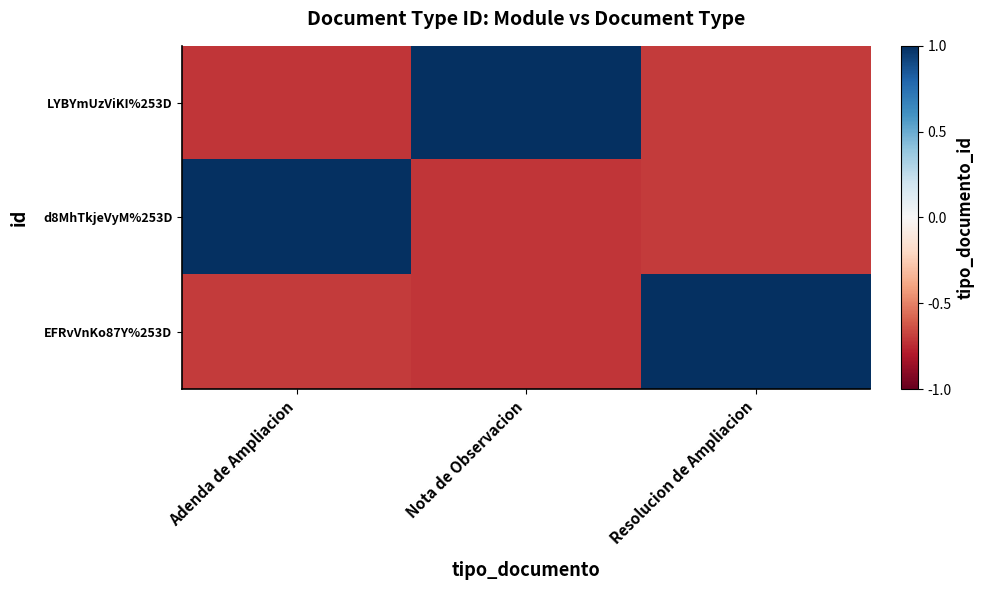

At how many categories does at least one series exceed 0?

3